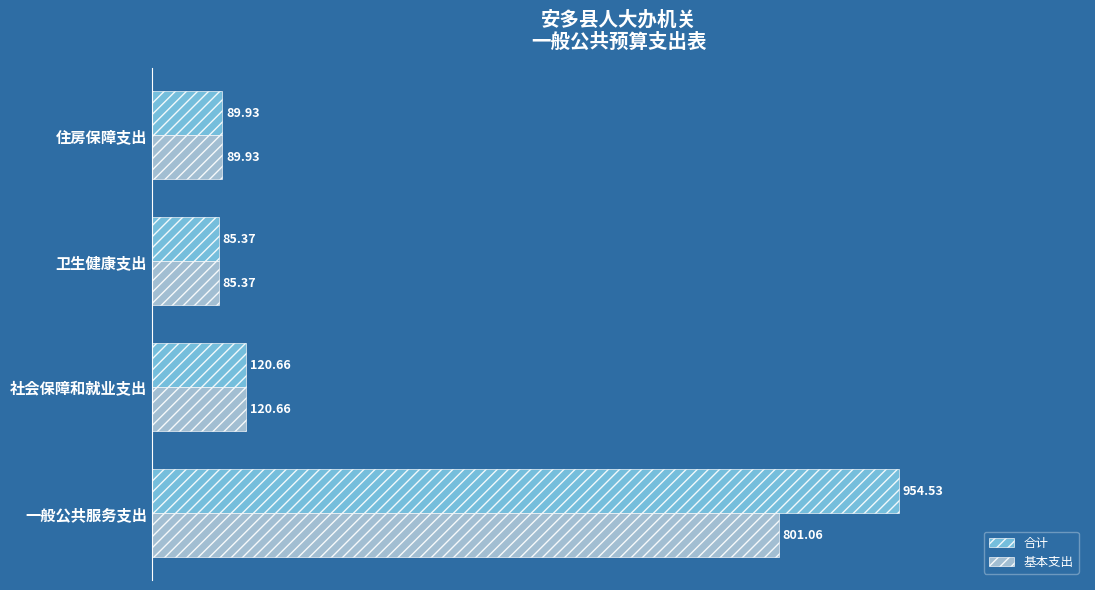

What are all the series names shown in the legend?

合计, 基本支出